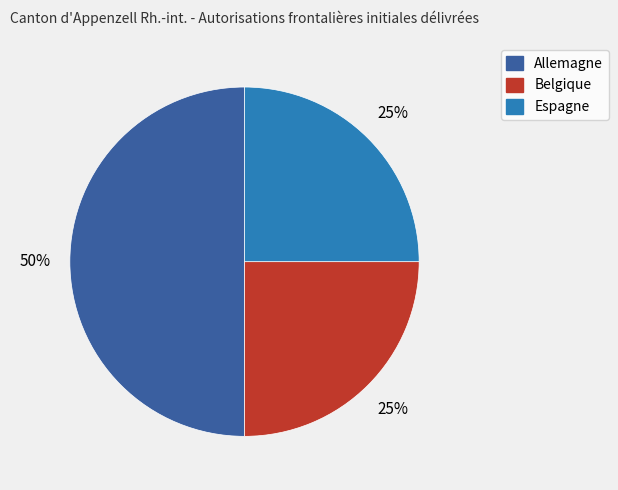

What percentage is the Espagne slice, to the nearest percent?

25%